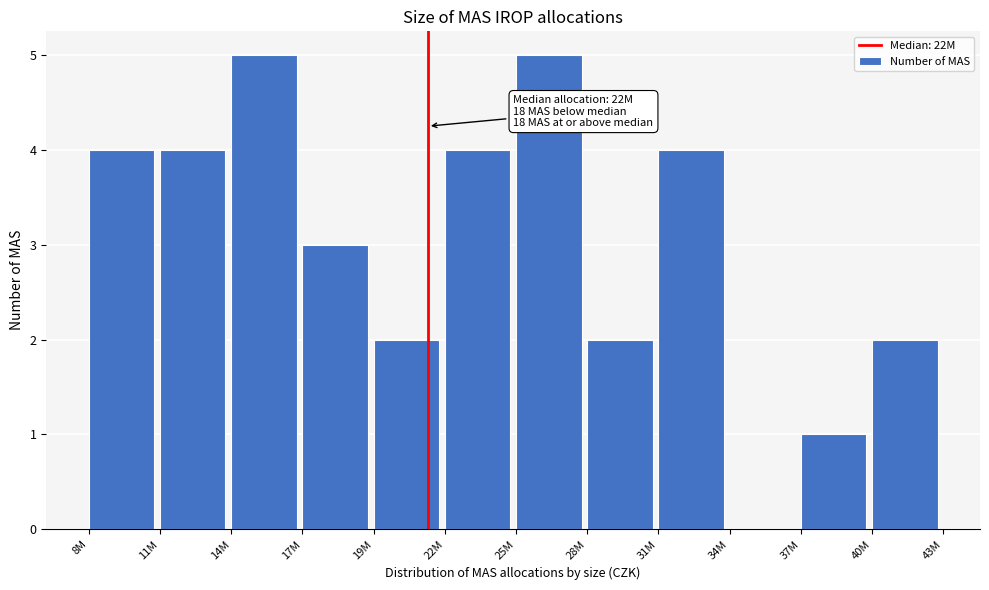

Reading left to right, transcribe all the data shown in this chart.

8M=4	11M=4	14M=5	17M=3	19M=2	22M=4	25M=5	28M=2	31M=4	34M=0	37M=1	40M=2